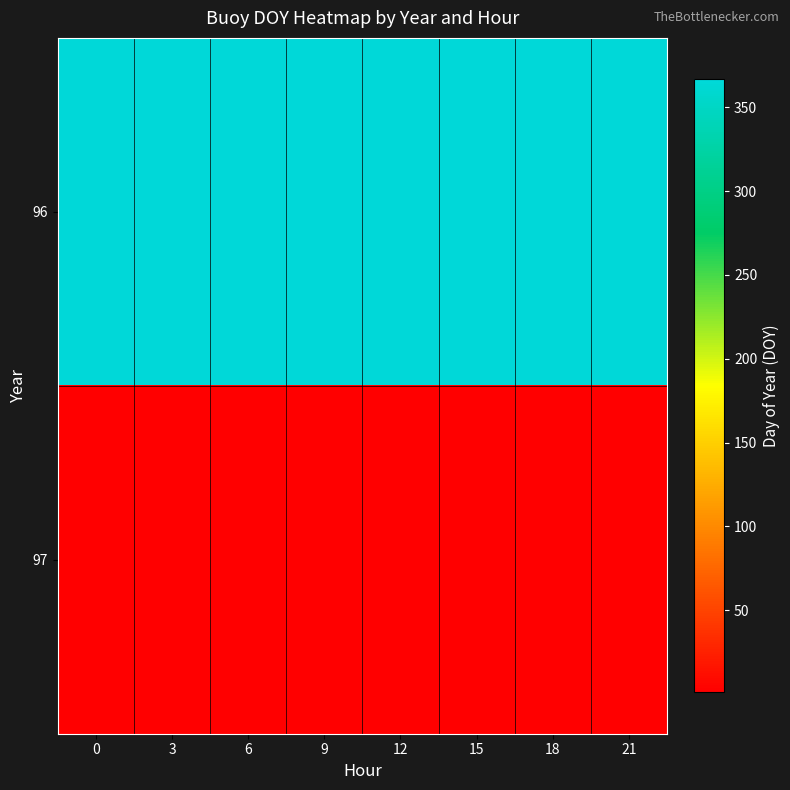

List the series in order of their overall mean, highest first.

96, 97